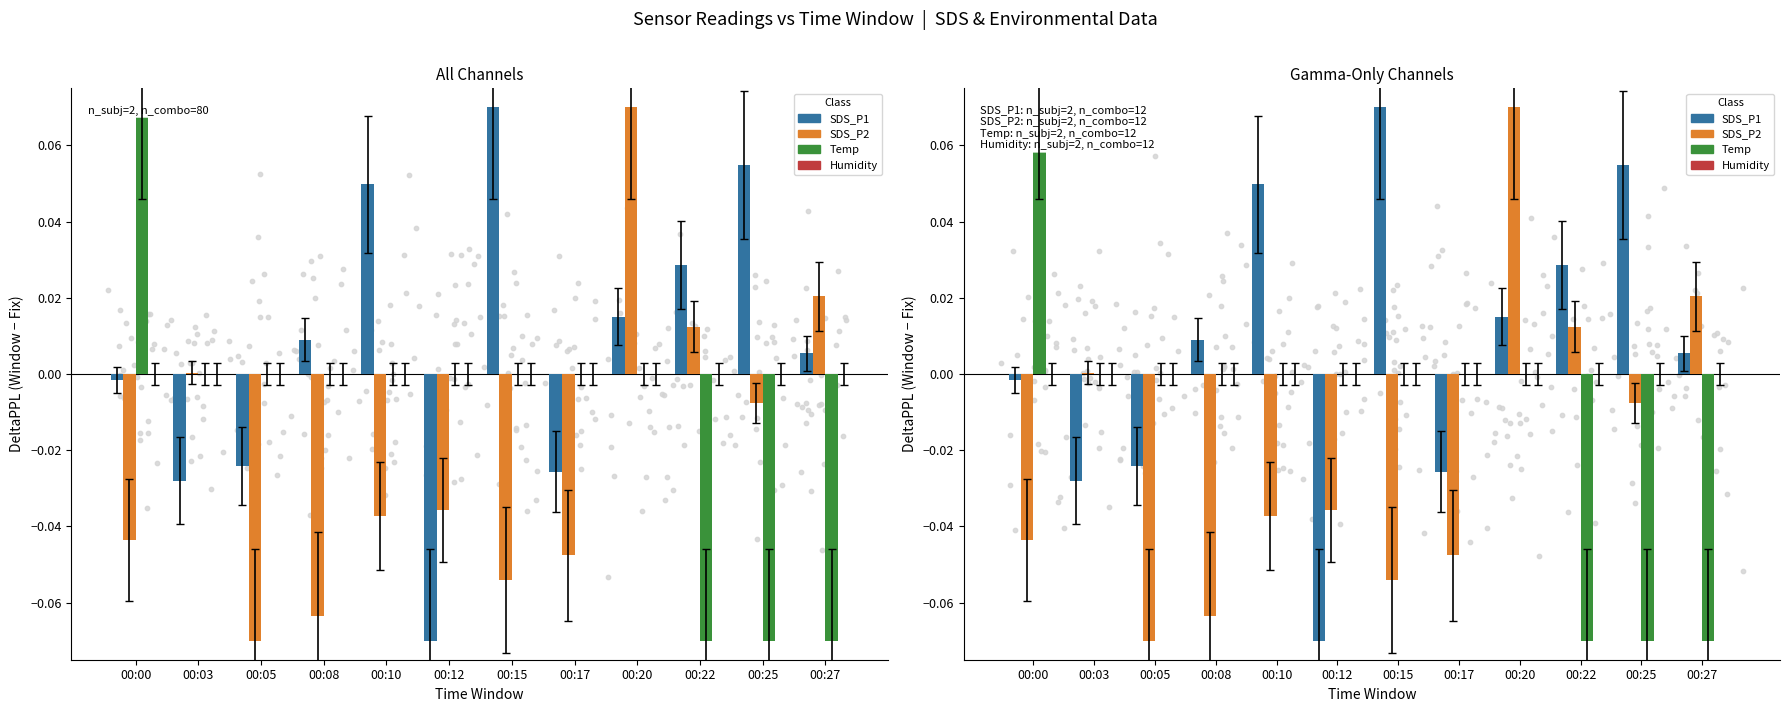

Which series reaches the minimum Y coordinate?

SDS_P1